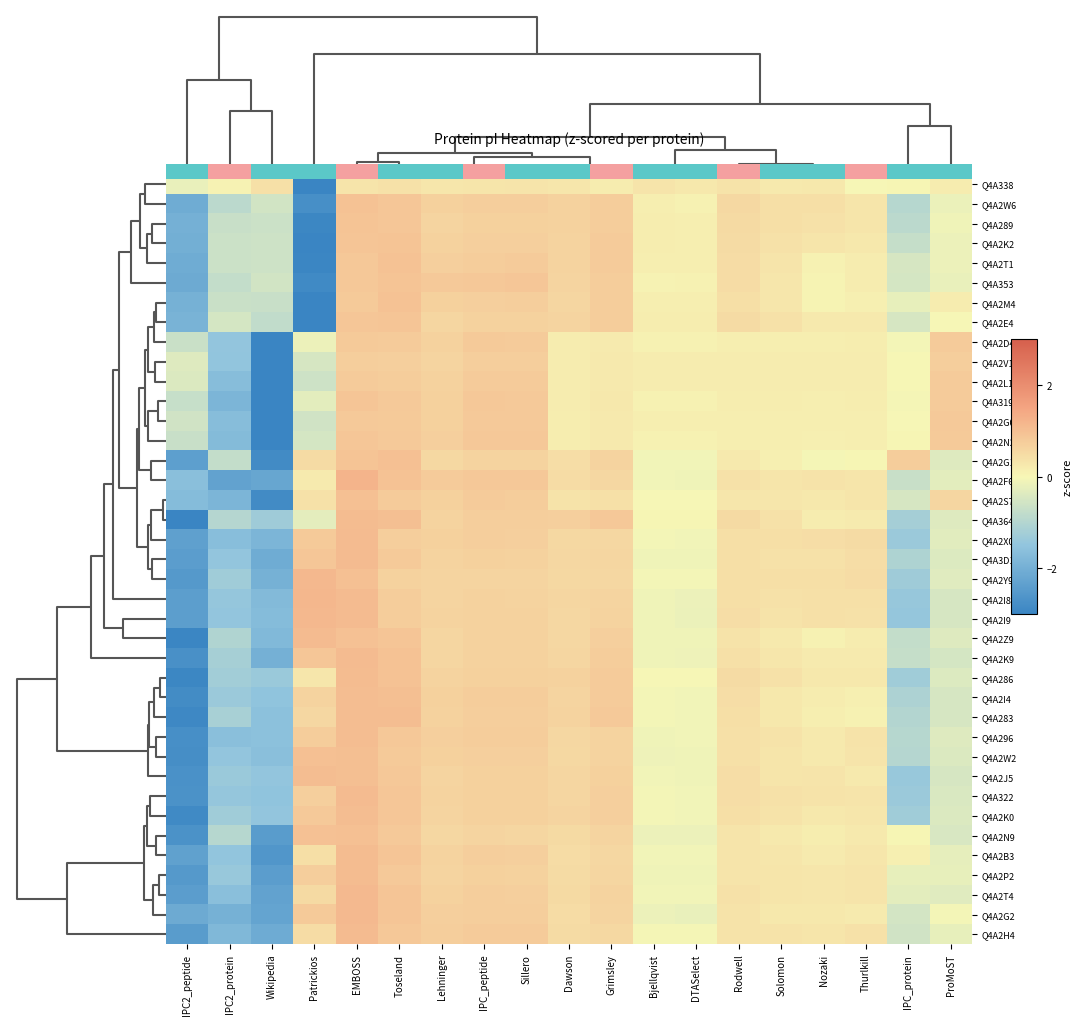

Rank the series at IPC2_protein from lowest to highest value.

Q4A2F6, Q4A2G2, Q4A319, Q4A2S7, Q4A2H4, Q4A2N2, Q4A2G0, Q4A2L1, Q4A2X0, Q4A2T4, Q4A296, Q4A2B3, Q4A2V1, Q4A3D1, Q4A2I9, Q4A2D4, Q4A2W2, Q4A2I8, Q4A322, Q4A2P2, Q4A2J5, Q4A2I4, Q4A2Y9, Q4A2K0, Q4A286, Q4A2K9, Q4A283, Q4A2Z9, Q4A364, Q4A2N9, Q4A2W6, Q4A353, Q4A2G1, Q4A289, Q4A2M4, Q4A2T1, Q4A2K2, Q4A2E4, Q4A338